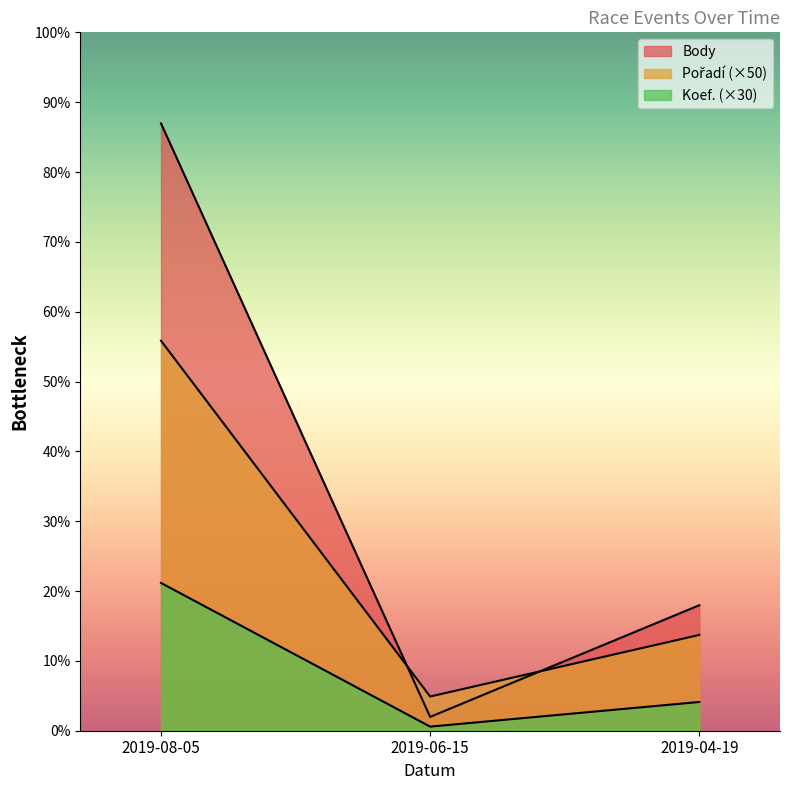

Reading left to right, transcribe all the data shown in this chart.

Koef.: 1080	30	210
Pořadí: 2850	250	700
Body: 4438	101	917